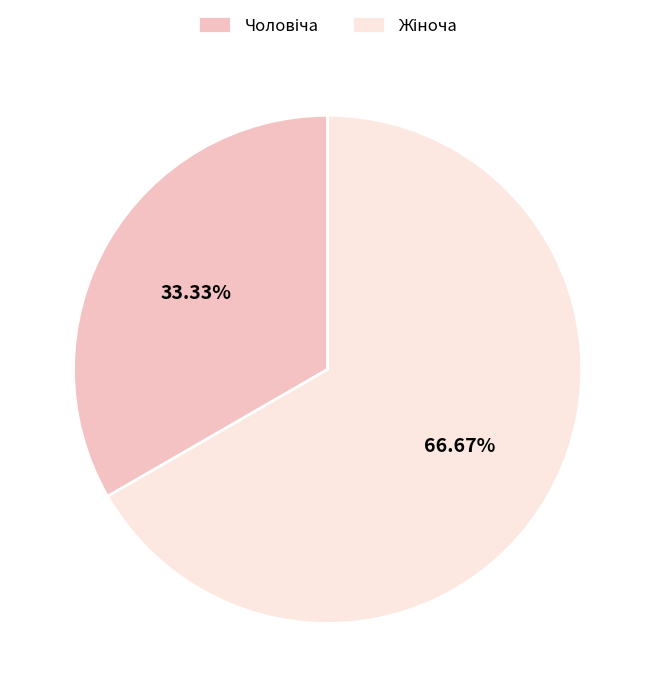

Does any single category account for the majority?

Yes